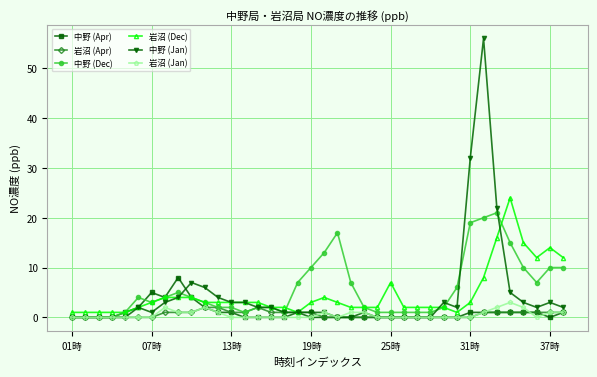

True or false: 中野 (Apr) has more than 1 points higher than both neighbors.

True